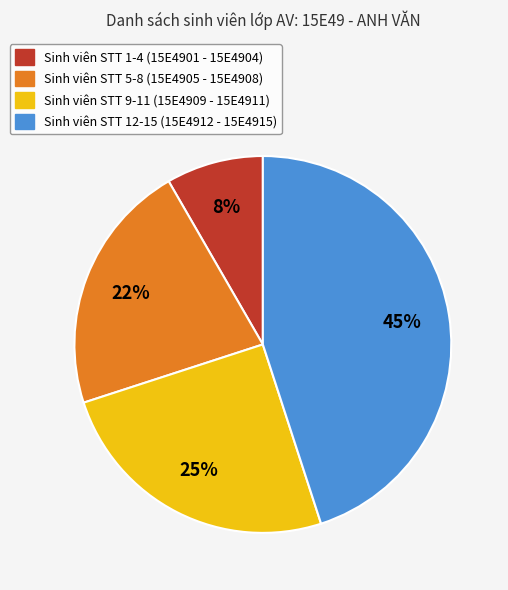

Is there a majority slice in this chart?

No